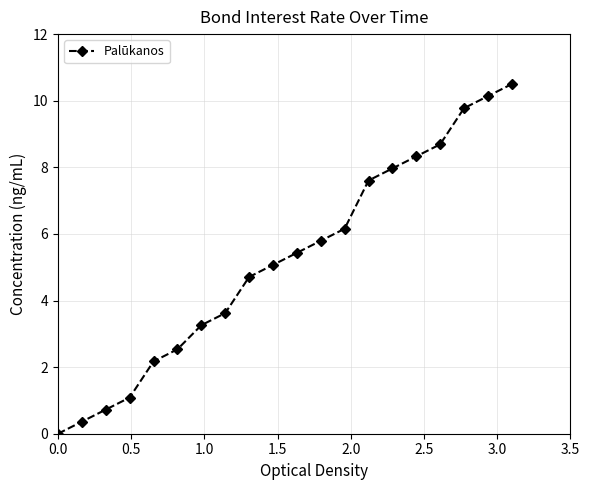

What is the sum of all values?

103.9